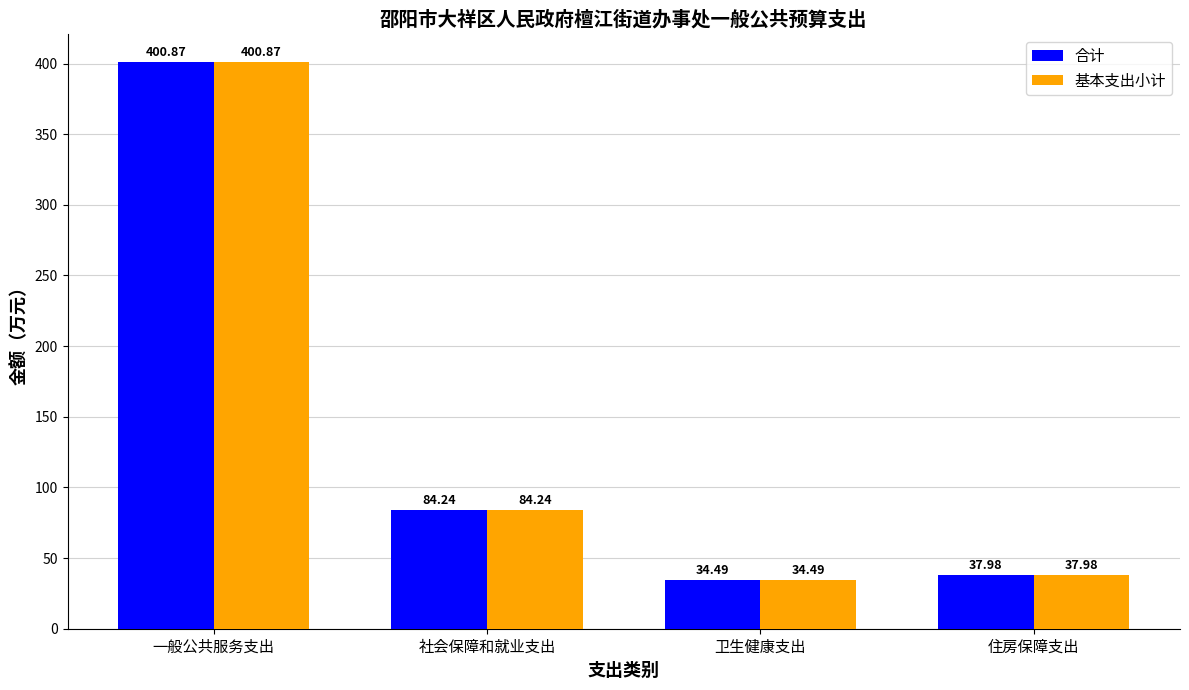

What is the maximum value shown in the chart?

400.9